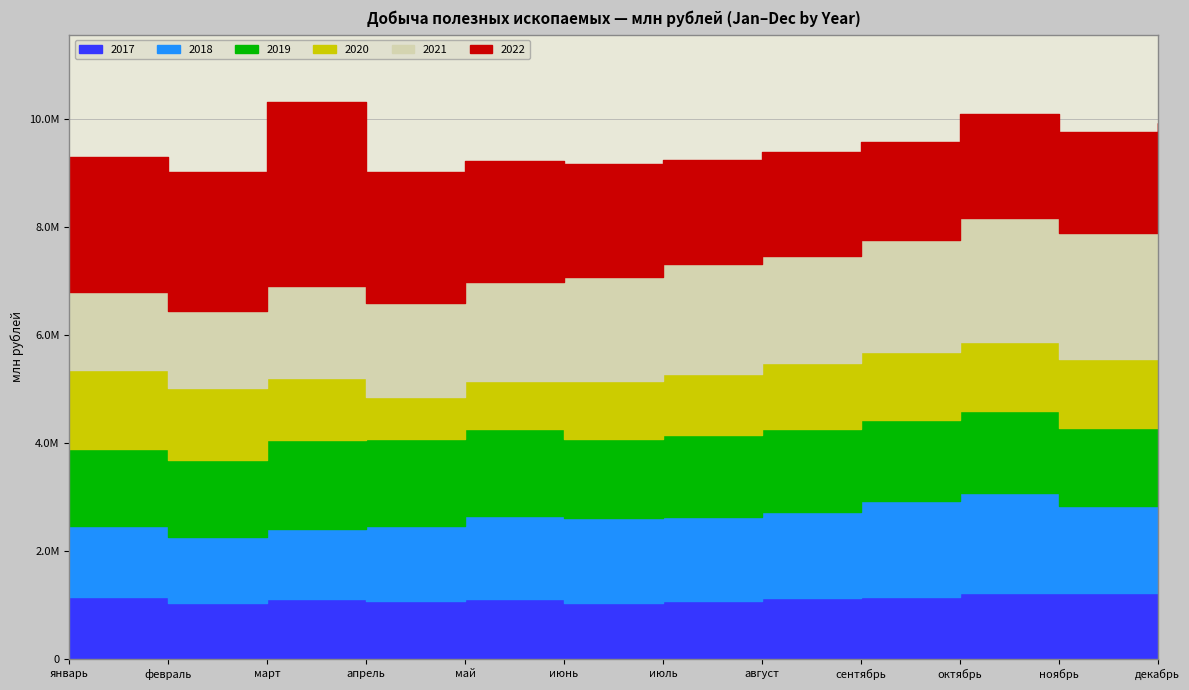

Does the chart display data point markers on the line(s)?

No